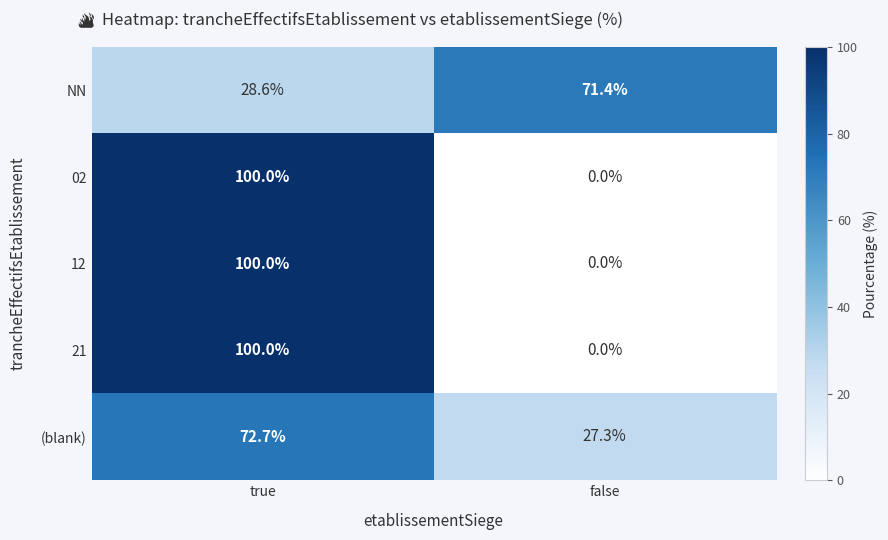

What value does the 12 series have at true?

100.0